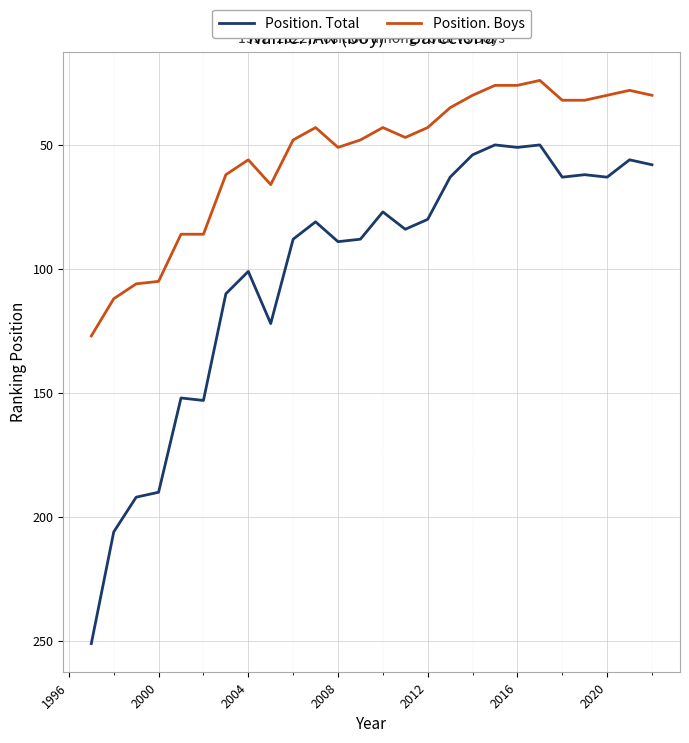

True or false: Position. Total and Position. Boys intersect in this chart.

False